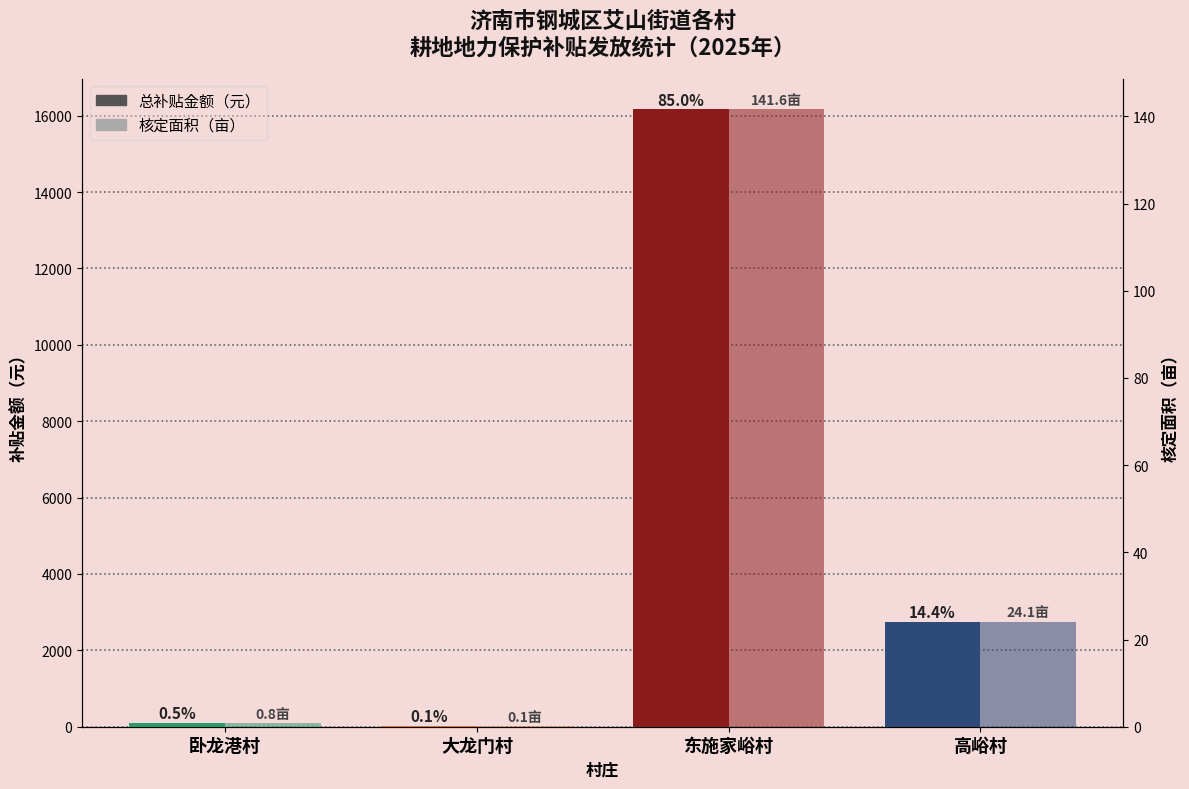

The 核定面积（亩） series shows 24.1 at 高峪村. True or false?

True